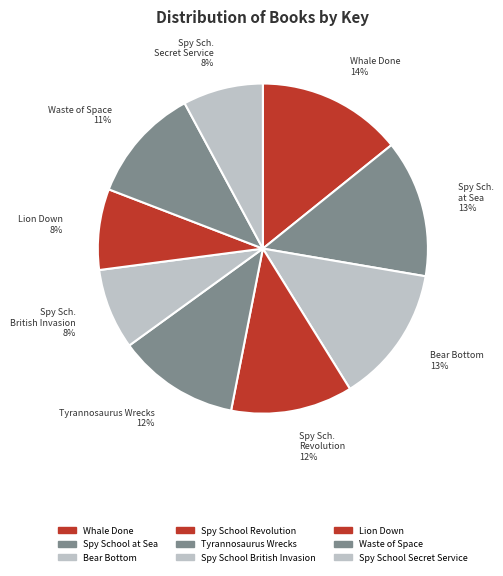

The Lion Down slice represents 1% of the pie. True or false?

False